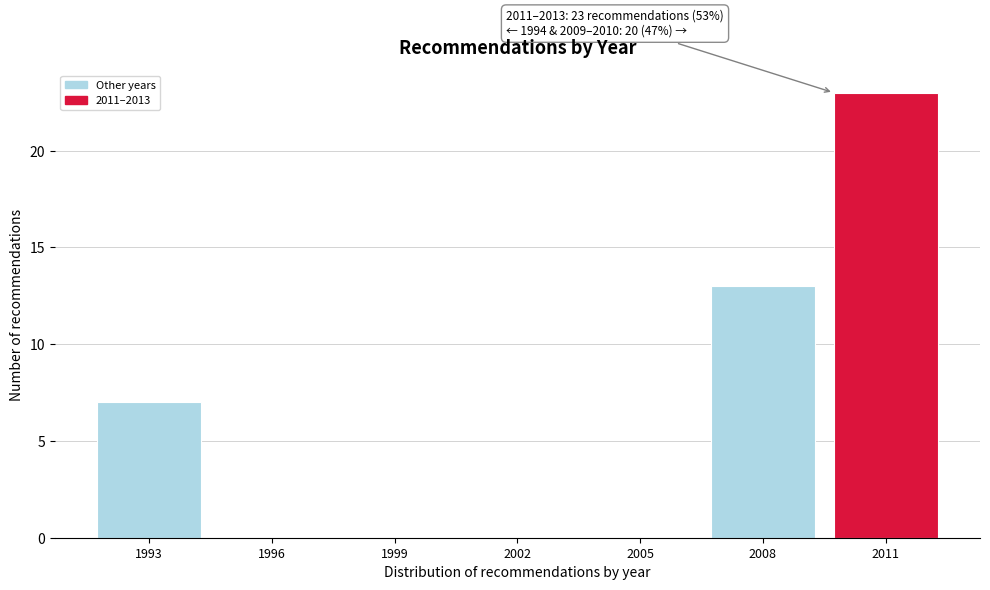

Reading left to right, what are all the values shown in this chart?

1993=7	1996=0	1999=0	2002=0	2005=0	2008=13	2011=23